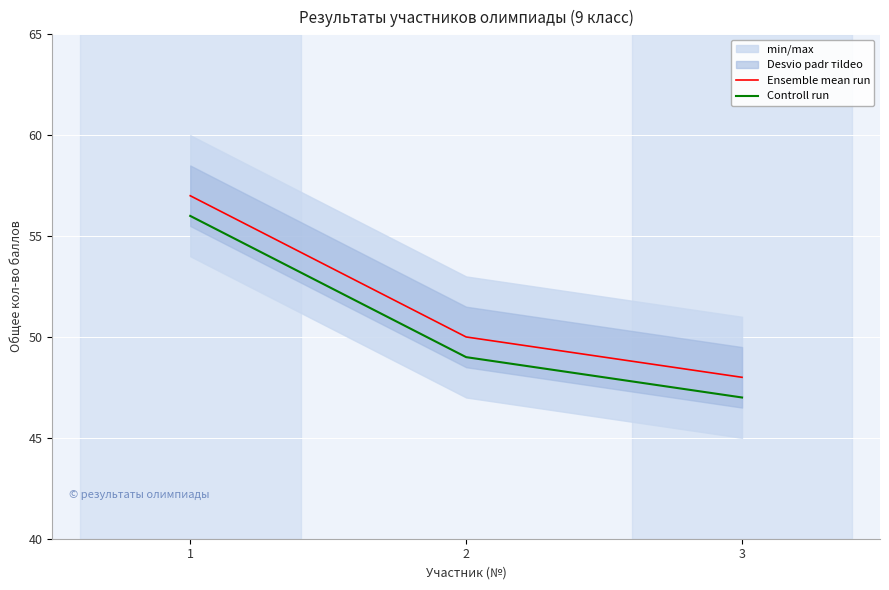

Rank the series at 3 from highest to lowest value.

Ensemble mean run, Controll run